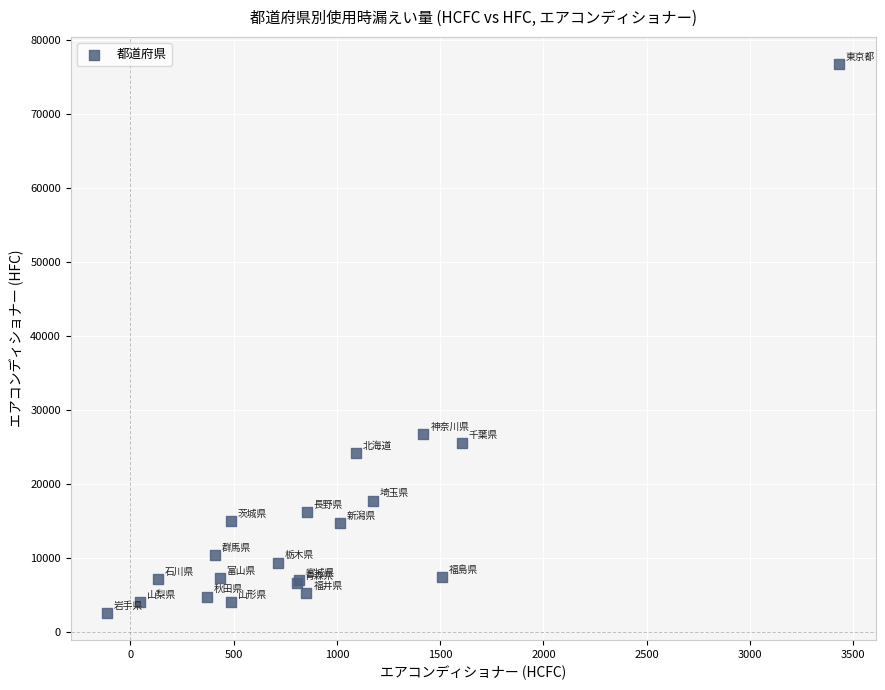

What Y value in the scatter plot is closest to 39660?

26759.2